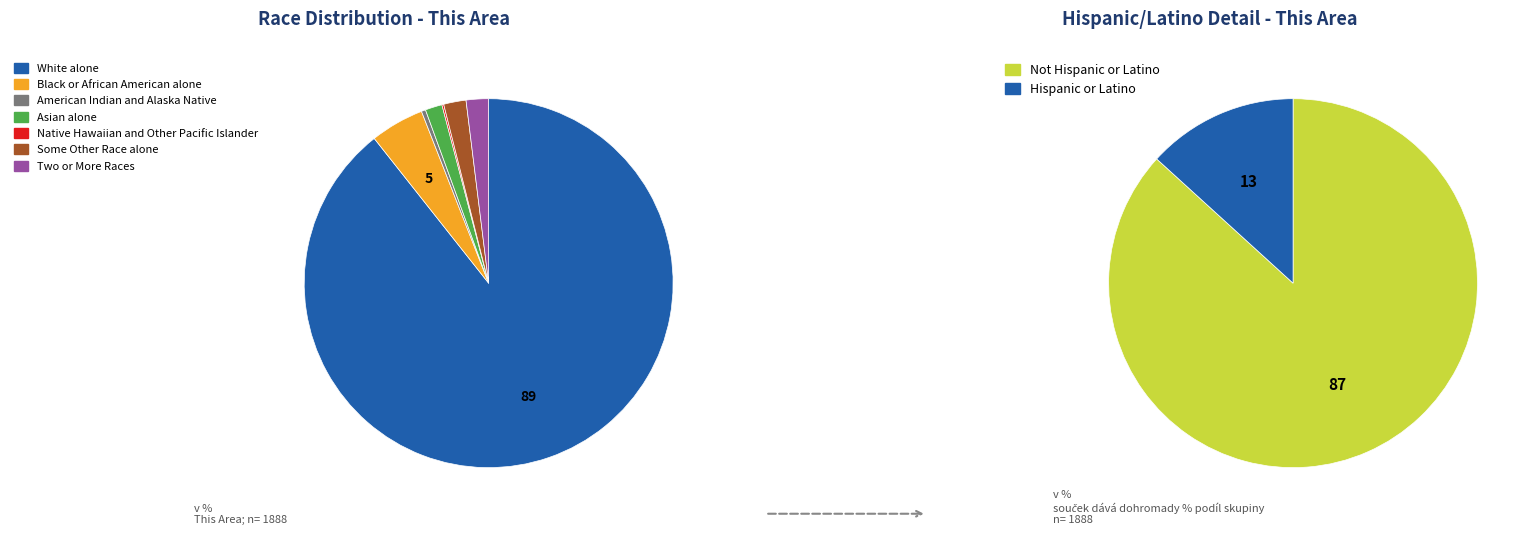

Count the number of slices in the pie.

7